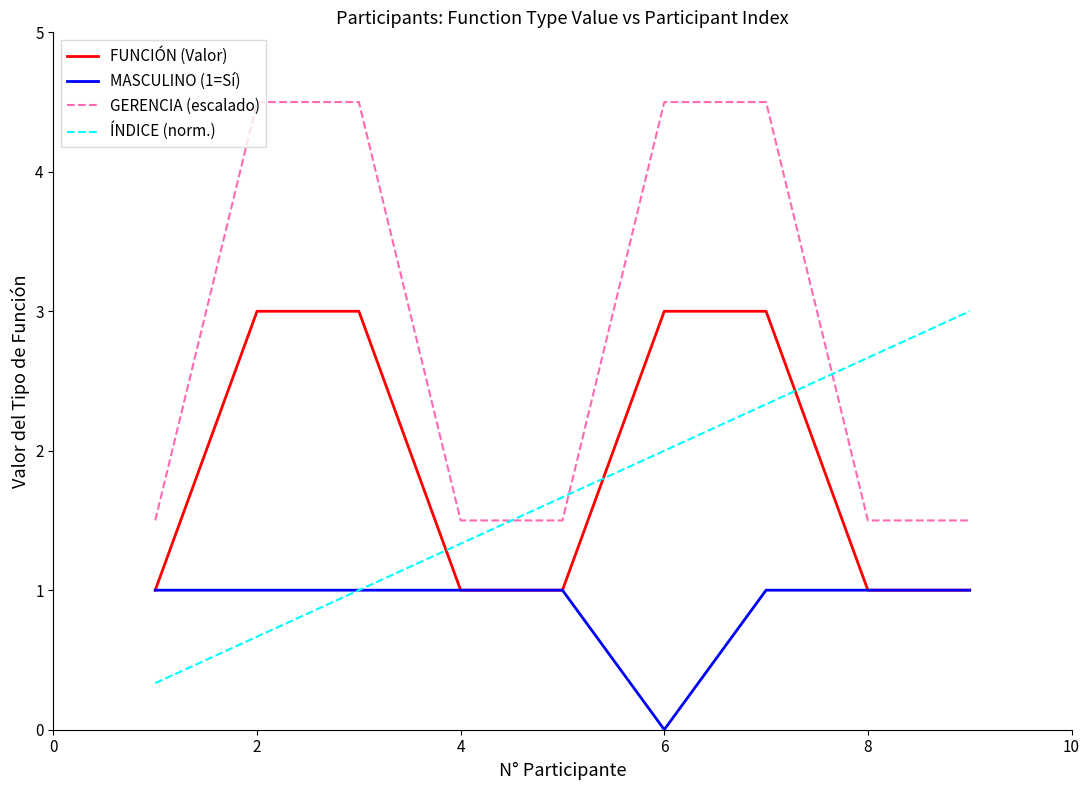

Which series has the largest range (max minus min)?

GERENCIA (escalado)